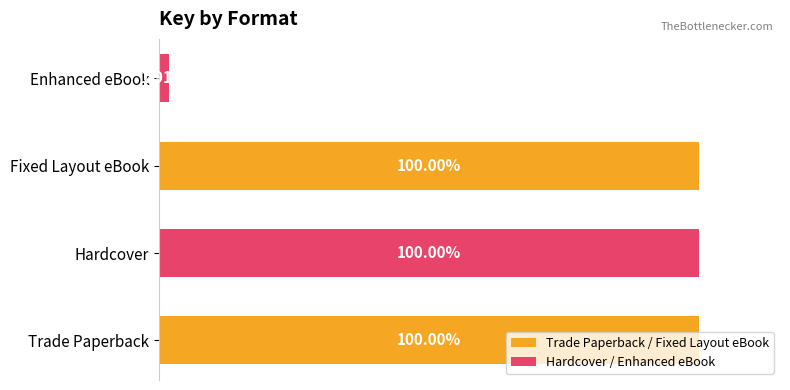

What are all the series names shown in the legend?

Trade Paperback / Fixed Layout eBook, Hardcover / Enhanced eBook